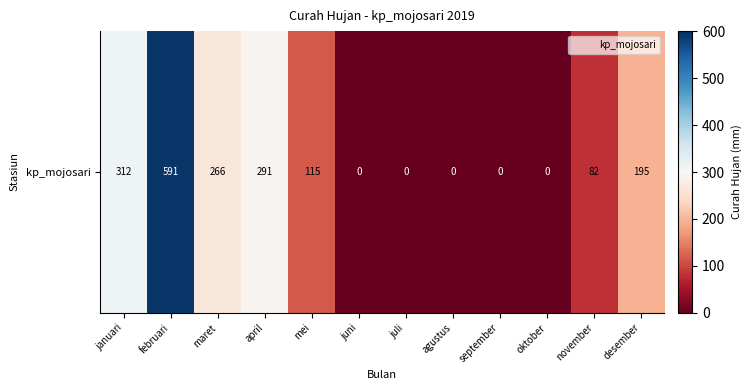

What is the difference between the values at januari and mei?

197